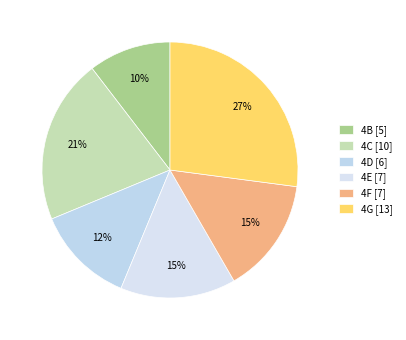

Rank the categories by value from highest to lowest.

4G, 4C, 4E, 4F, 4D, 4B